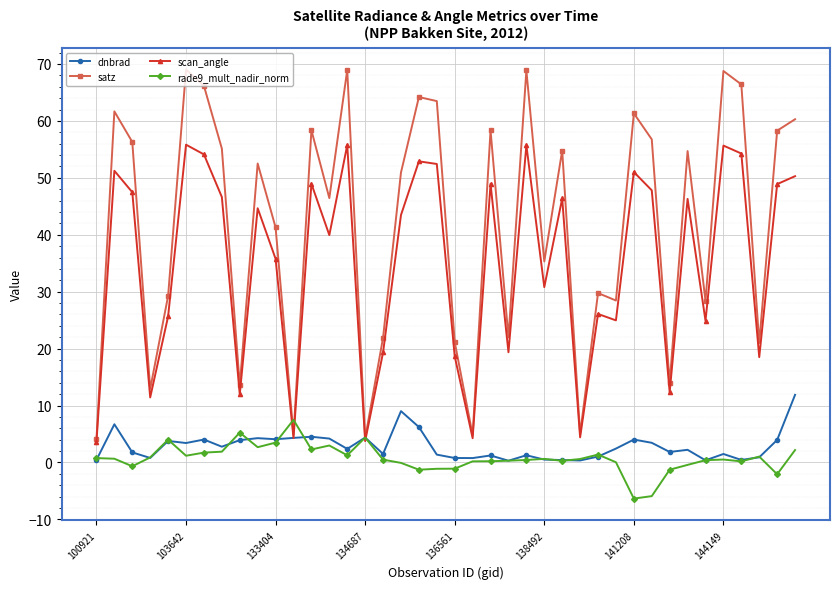

How many interior local peaks does the satz series have?

13